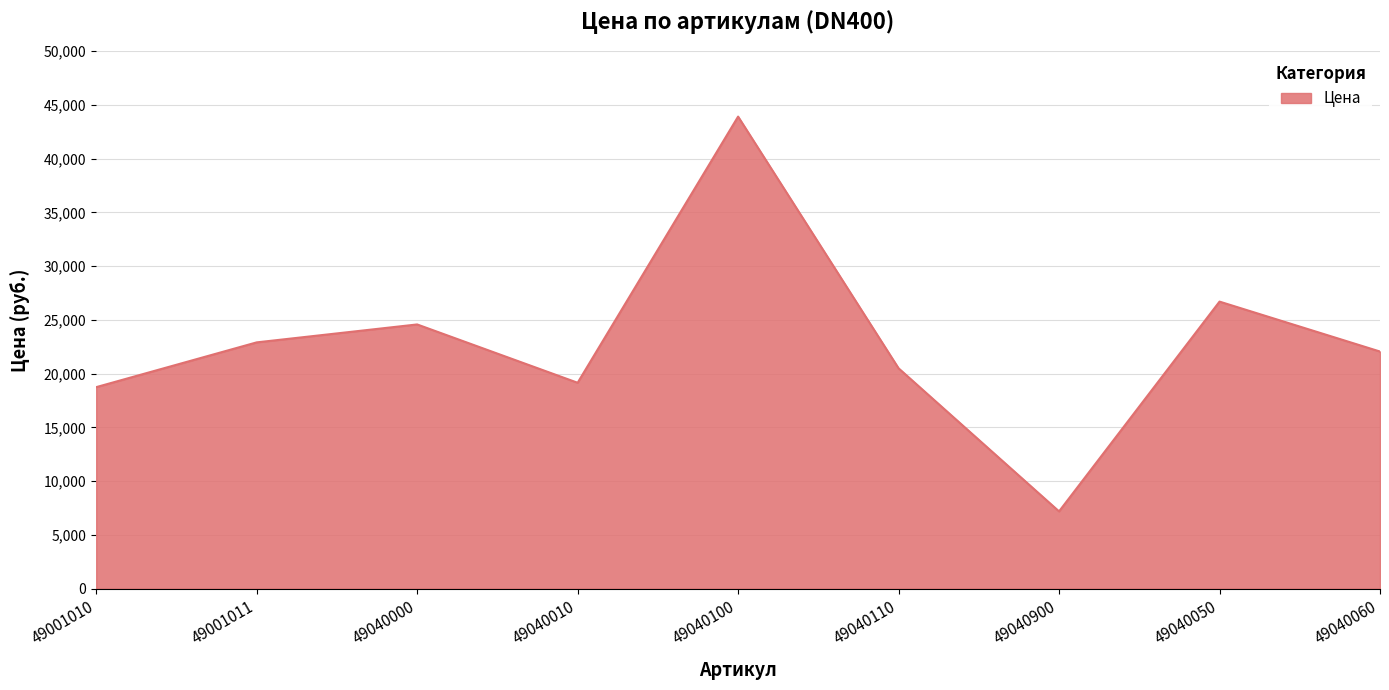

List the labels in order of value, smallest first.

49040900, 49001010, 49040010, 49040110, 49040060, 49001011, 49040000, 49040050, 49040100